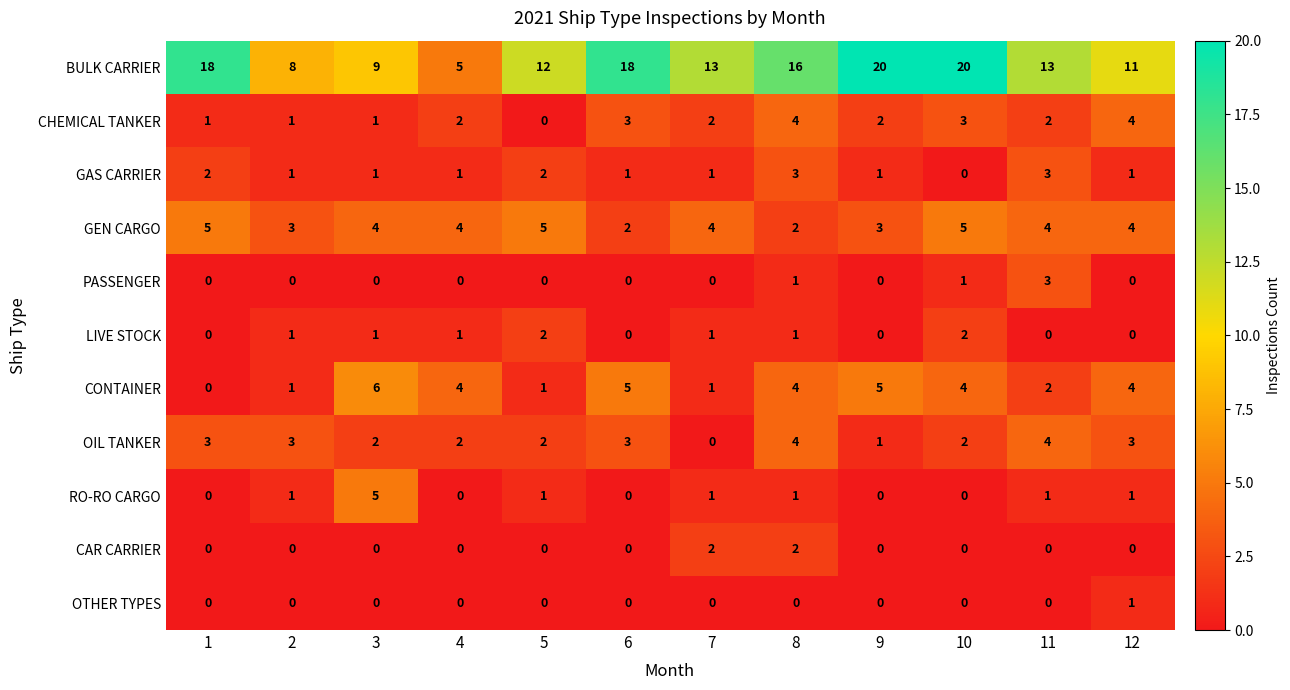

What is the difference between the second highest and second lowest values in the GEN CARGO series?

3